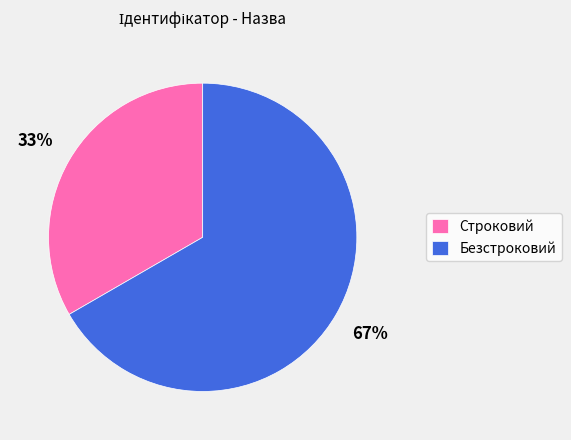

To the nearest percent, what is the average slice percentage?

50%